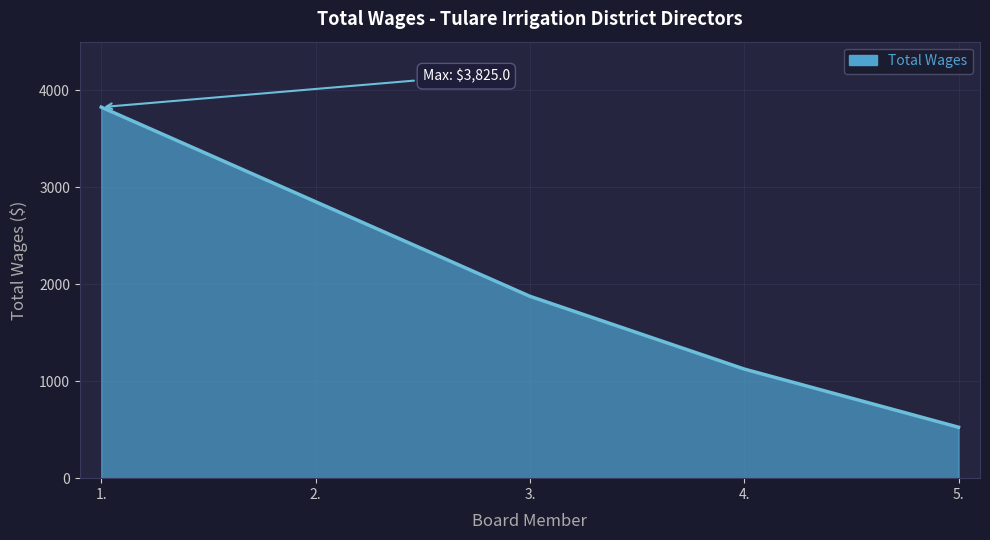

True or false: the data shows 266 at 4..

False